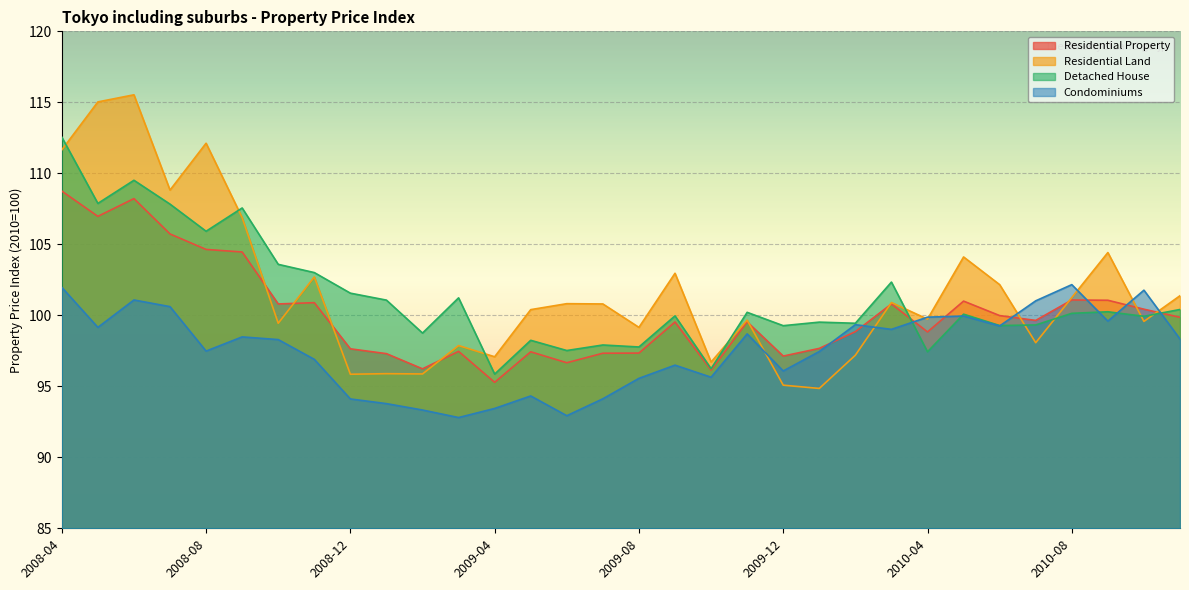

Reading left to right, what are all the values shown in this chart?

Residential Property: 2008-04=108.8	2008-05=107.0	2008-06=108.2	2008-07=105.7	2008-08=104.6	2008-09=104.5	2008-10=100.8	2008-11=100.9	2008-12=97.6	2009-01=97.3	2009-02=96.2	2009-03=97.5	2009-04=95.3	2009-05=97.4	2009-06=96.7	2009-07=97.3	2009-08=97.3	2009-09=99.5	2009-10=96.1	2009-11=99.5	2009-12=97.1	2010-01=97.7	2010-02=98.8	2010-03=100.8	2010-04=98.8	2010-05=101.0	2010-06=100.0	2010-07=99.6	2010-08=101.1	2010-09=101.1	2010-10=100.4	2010-11=99.9
Residential Land: 2008-04=111.7	2008-05=115.0	2008-06=115.5	2008-07=108.8	2008-08=112.1	2008-09=106.9	2008-10=99.4	2008-11=102.7	2008-12=95.8	2009-01=95.9	2009-02=95.9	2009-03=97.9	2009-04=97.1	2009-05=100.4	2009-06=100.8	2009-07=100.8	2009-08=99.2	2009-09=103.0	2009-10=96.7	2009-11=99.7	2009-12=95.1	2010-01=94.8	2010-02=97.2	2010-03=100.9	2010-04=99.7	2010-05=104.1	2010-06=102.2	2010-07=98.1	2010-08=101.2	2010-09=104.4	2010-10=99.6	2010-11=101.4
Detached House: 2008-04=112.5	2008-05=107.9	2008-06=109.5	2008-07=107.8	2008-08=105.9	2008-09=107.6	2008-10=103.6	2008-11=103.0	2008-12=101.6	2009-01=101.1	2009-02=98.8	2009-03=101.2	2009-04=95.9	2009-05=98.2	2009-06=97.5	2009-07=97.9	2009-08=97.8	2009-09=100.0	2009-10=96.2	2009-11=100.2	2009-12=99.3	2010-01=99.5	2010-02=99.4	2010-03=102.3	2010-04=97.4	2010-05=100.1	2010-06=99.3	2010-07=99.3	2010-08=100.1	2010-09=100.2	2010-10=99.9	2010-11=100.4
Condominiums: 2008-04=102.0	2008-05=99.2	2008-06=101.1	2008-07=100.6	2008-08=97.5	2008-09=98.5	2008-10=98.3	2008-11=96.9	2008-12=94.1	2009-01=93.8	2009-02=93.3	2009-03=92.8	2009-04=93.4	2009-05=94.3	2009-06=92.9	2009-07=94.1	2009-08=95.6	2009-09=96.5	2009-10=95.6	2009-11=98.7	2009-12=96.1	2010-01=97.5	2010-02=99.3	2010-03=99.0	2010-04=99.9	2010-05=100.0	2010-06=99.2	2010-07=101.0	2010-08=102.2	2010-09=99.6	2010-10=101.8	2010-11=98.3